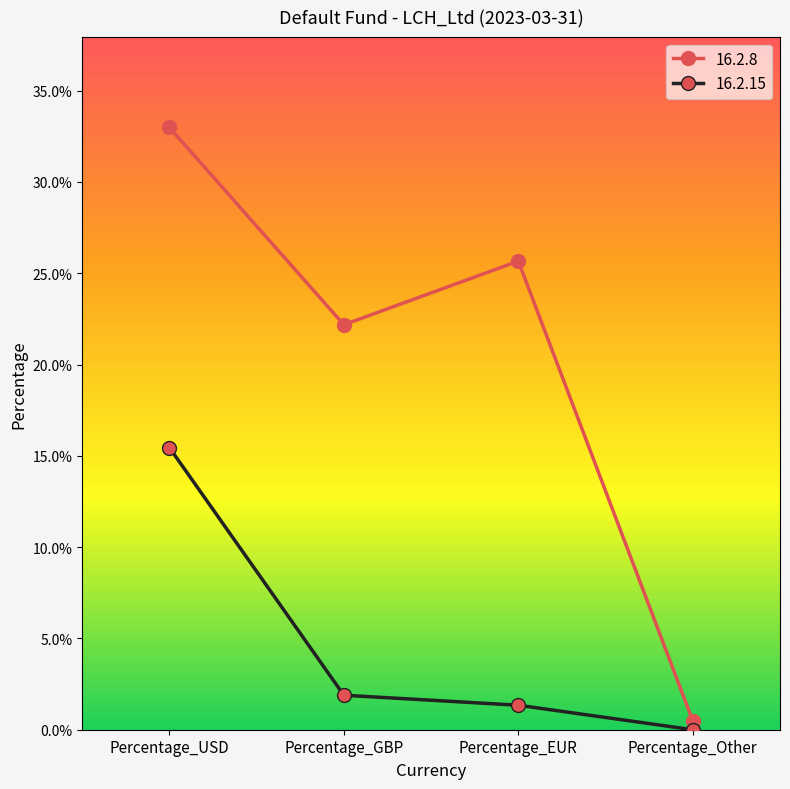

What is the sum of all 16.2.15 values?

0.2